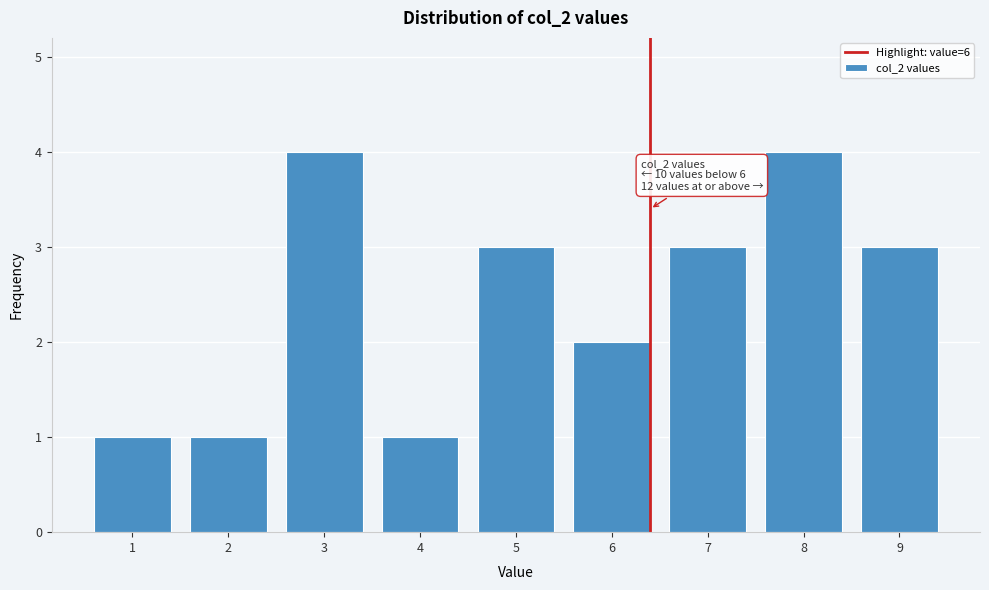

Reading left to right, transcribe all the data shown in this chart.

1=1	2=1	3=4	4=1	5=3	6=2	7=3	8=4	9=3